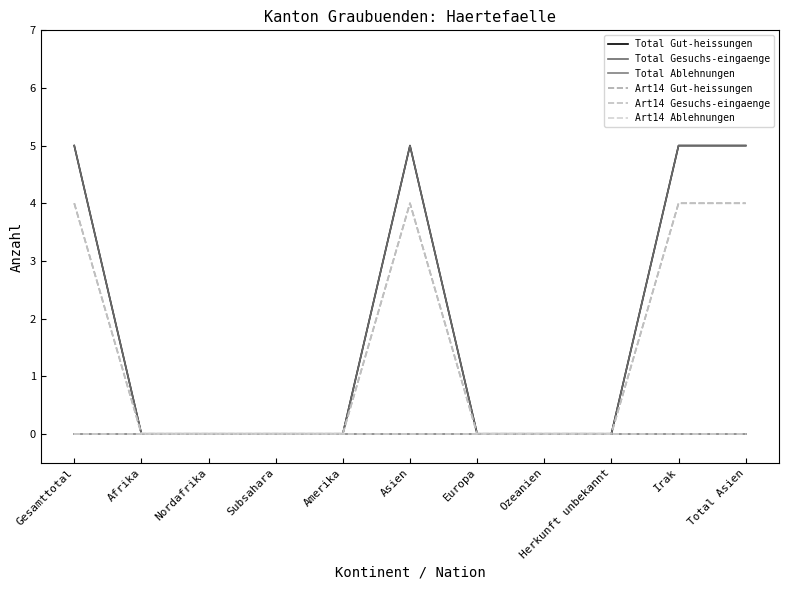

What is the difference between the highest and lowest values at Irak?

5